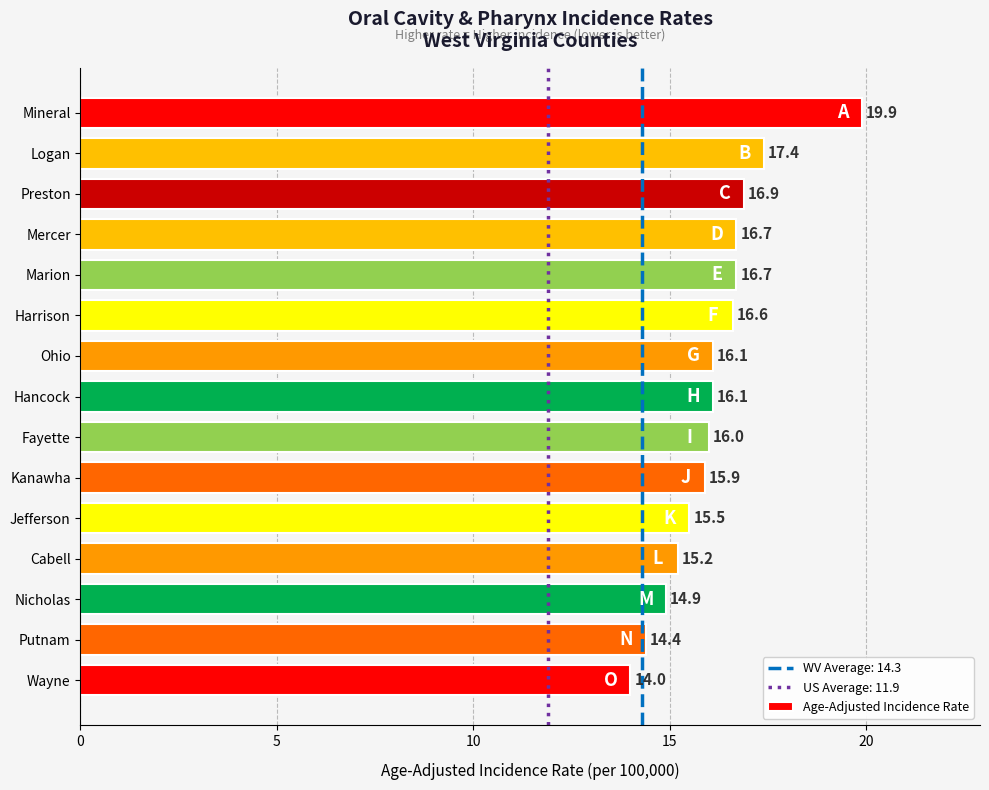

What is the change in value from Preston to Ohio?

-0.8